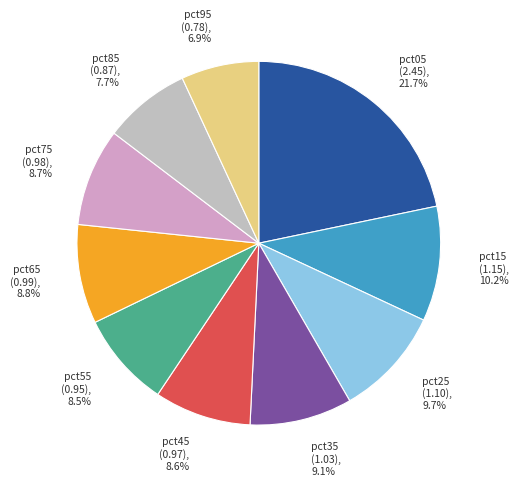

Count the number of slices in the pie.

10